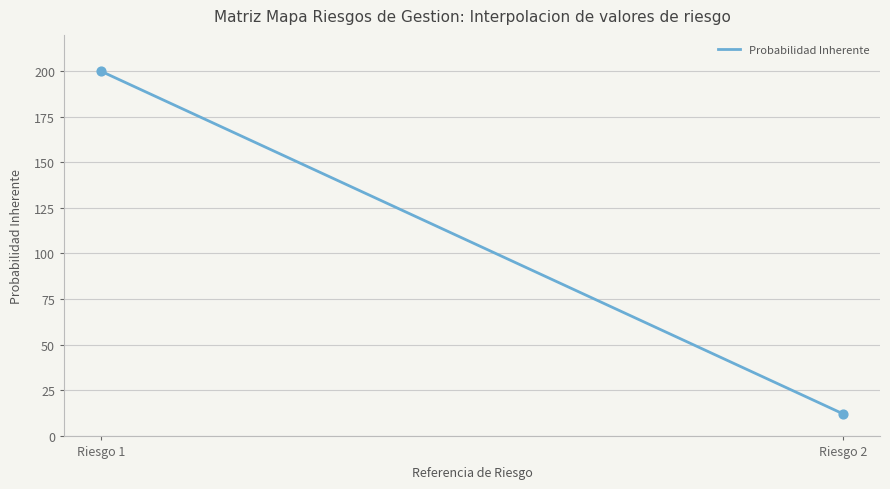

What is the smallest value displayed?

12.0